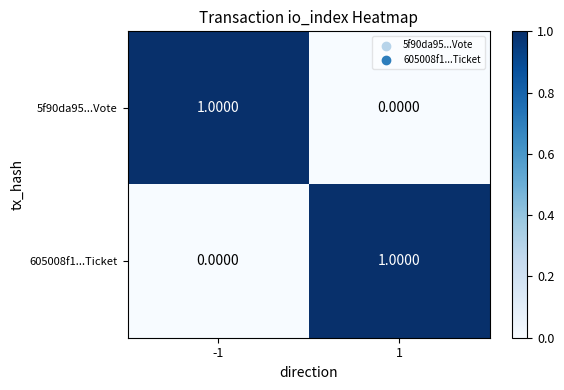

List the labels in order of 5f90da95...Vote value, smallest first.

1, -1